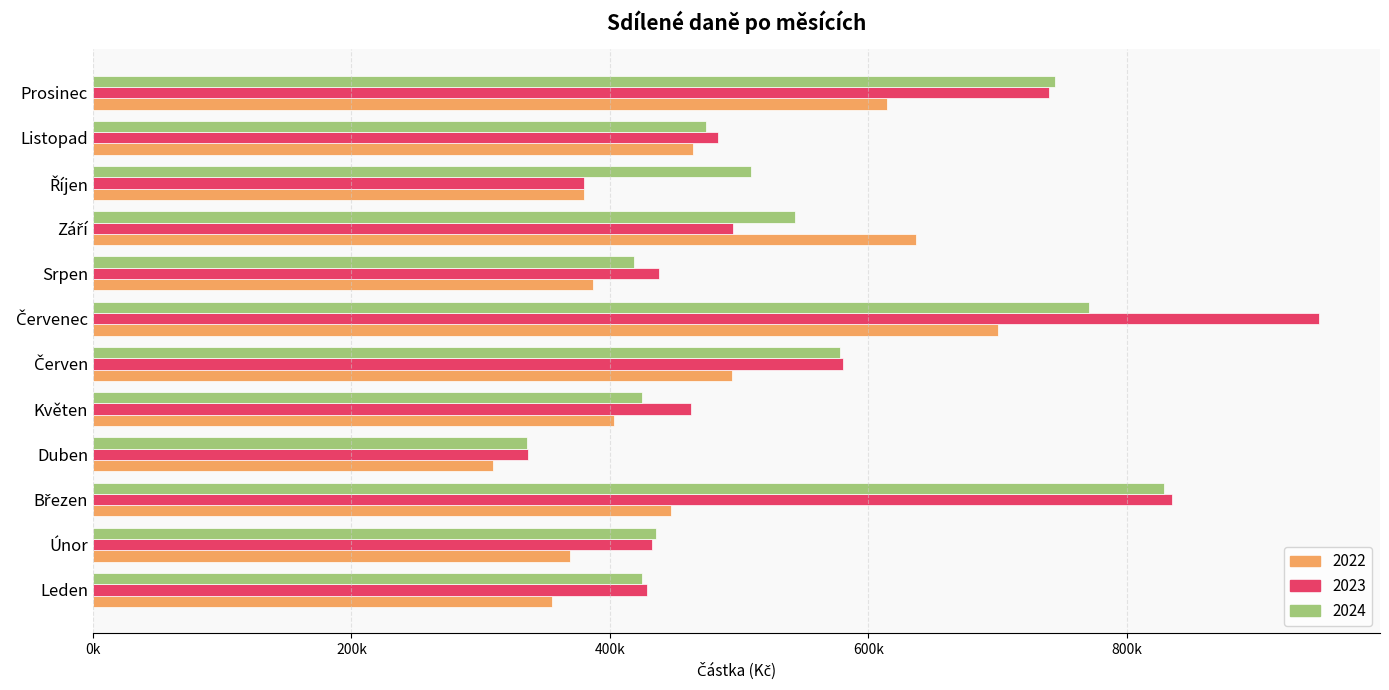

What are all the series names shown in the legend?

2022, 2023, 2024